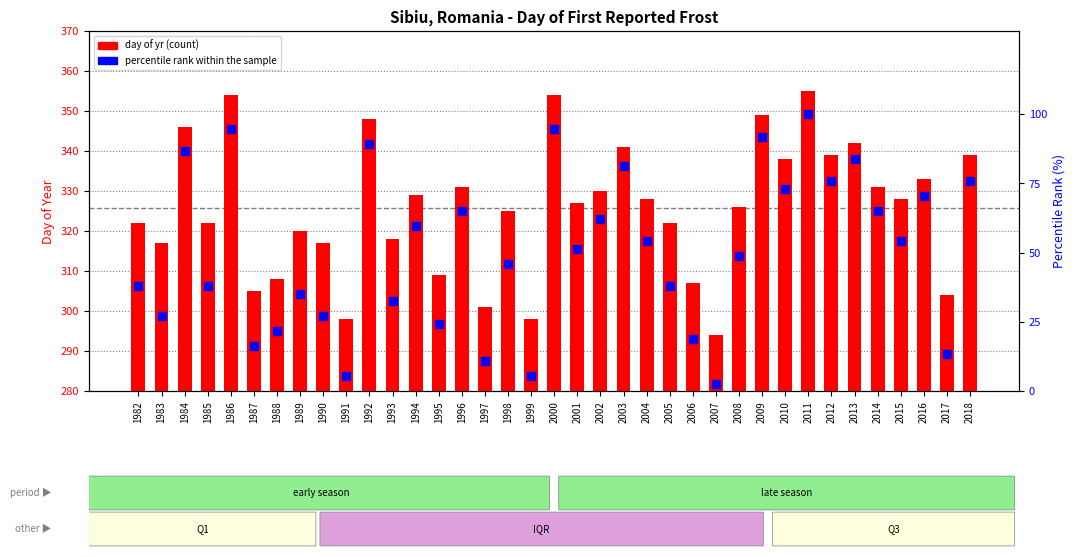

Which series has the largest total across all categories?

day of yr